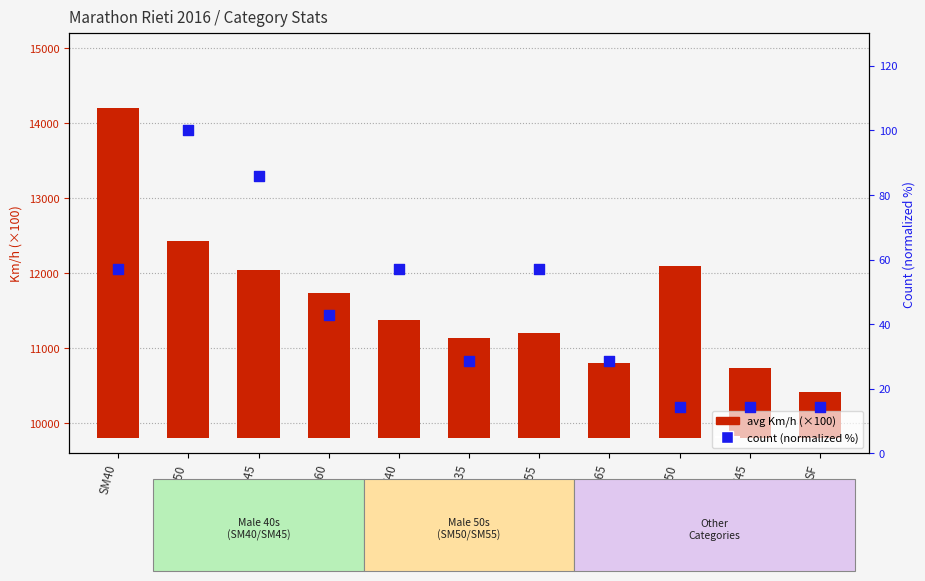

Which series has the largest Y range (max minus min)?

avg Km/h (×100)